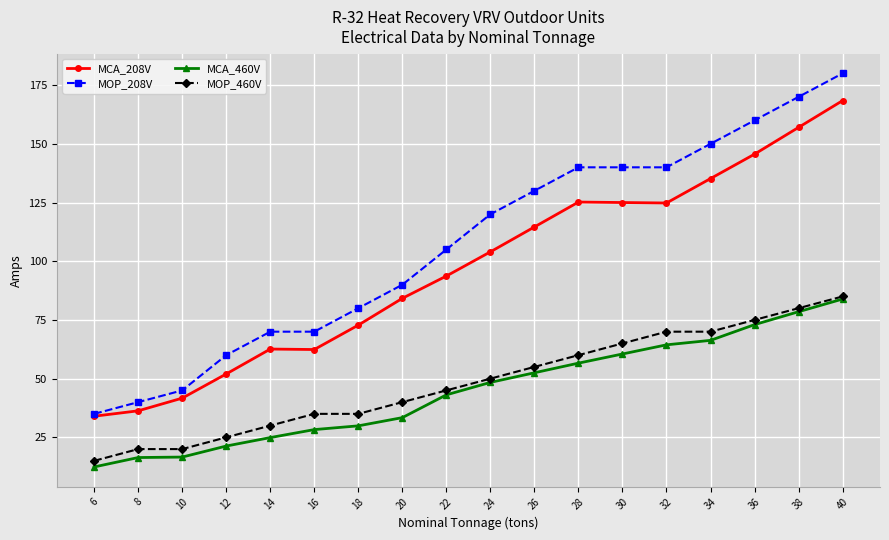

True or false: MOP_460V and MCA_208V intersect in this chart.

False